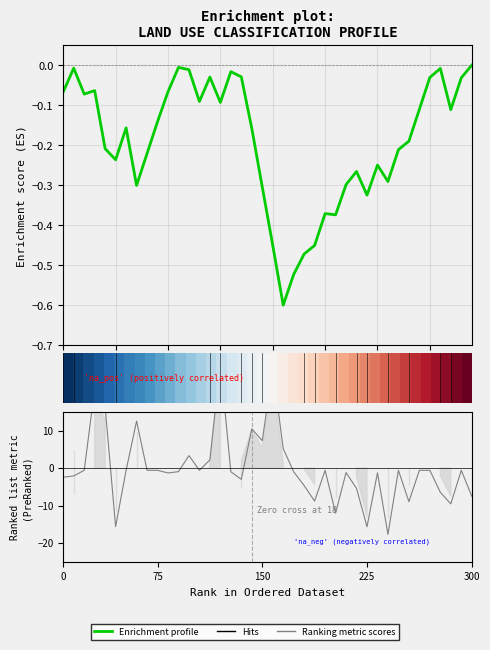

The value of A Country Living at 0 is -0.1. True or false?

True